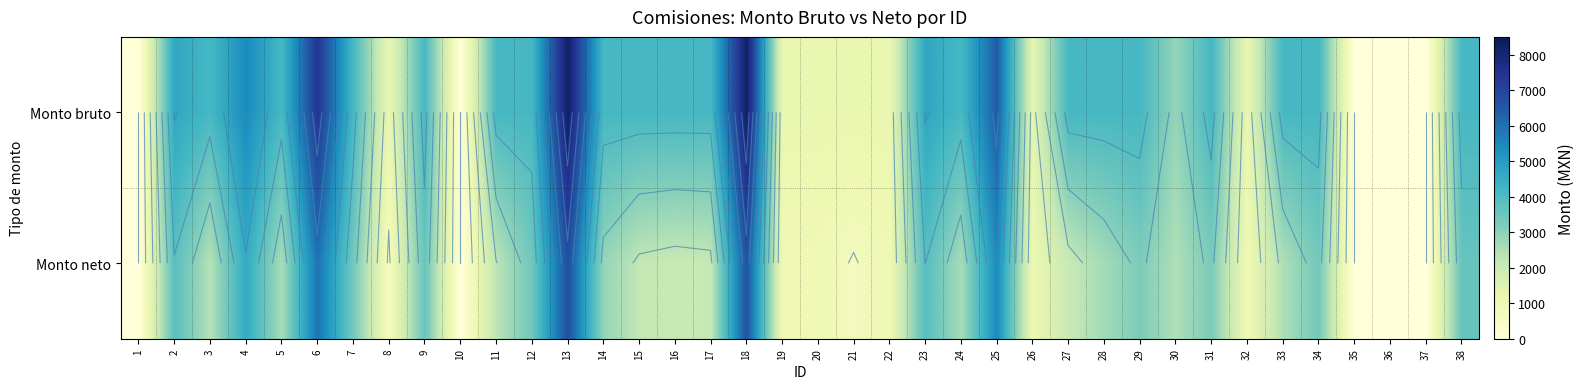

True or false: Monto neto has a value of 2591.2 at 5.

True